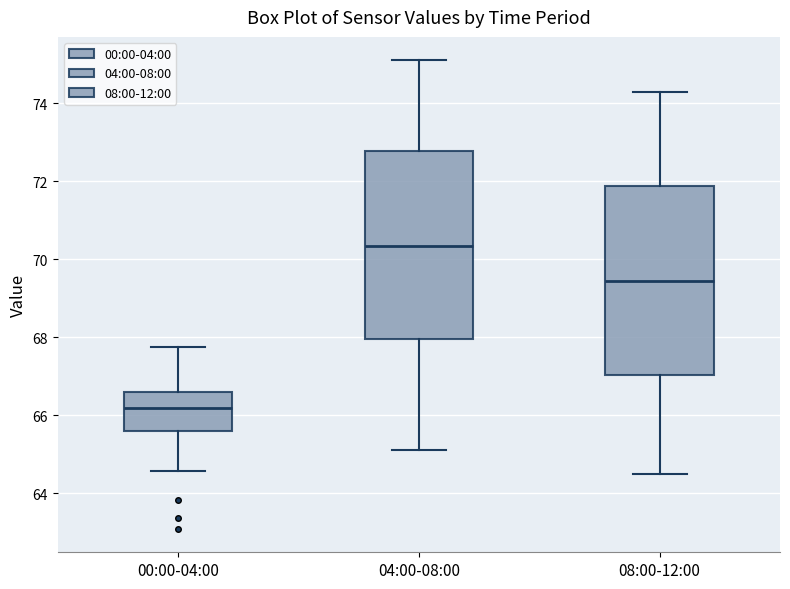

Reading left to right, read every box against the y-axis: the position of its median line, the range the box covers, and the ends of its whiskers. The values are not printed on the chart, so give them approximately, as read against the axis.

00:00-04:00: median 66.2, box 65.6 to 66.6, whiskers 64.6 to 67.8
04:00-08:00: median 70.4, box 68.0 to 72.8, whiskers 65.2 to 75.2
08:00-12:00: median 69.4, box 67.0 to 71.8, whiskers 64.6 to 74.4